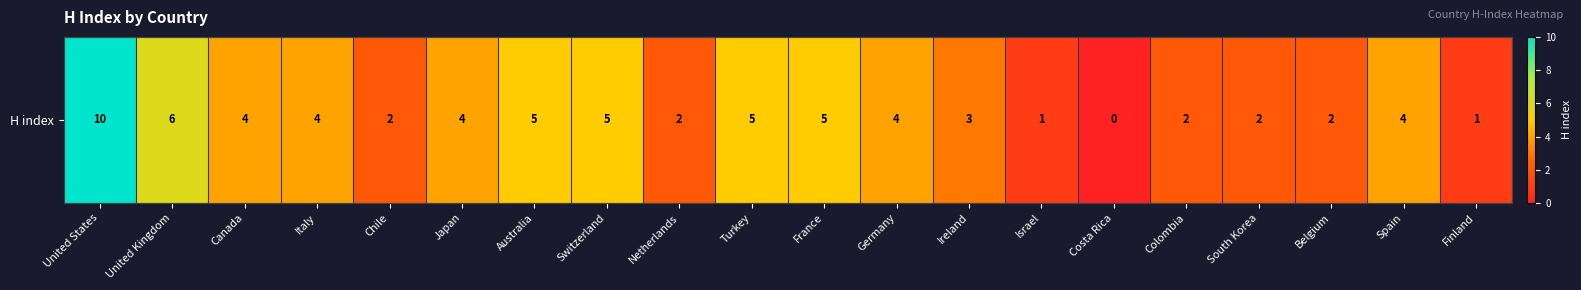

How many values are below 4?

9